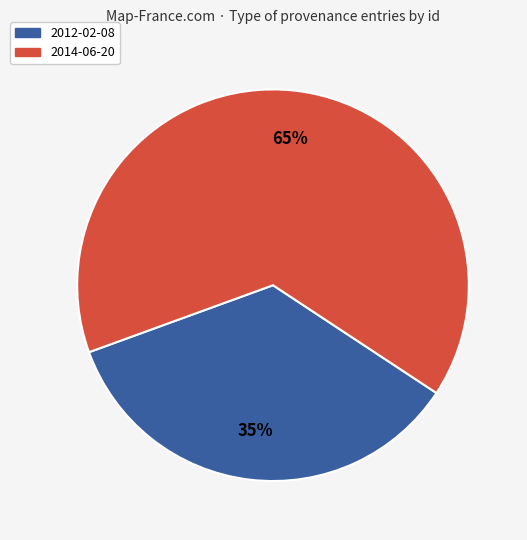

Is there any slice that represents more than half of the pie?

Yes